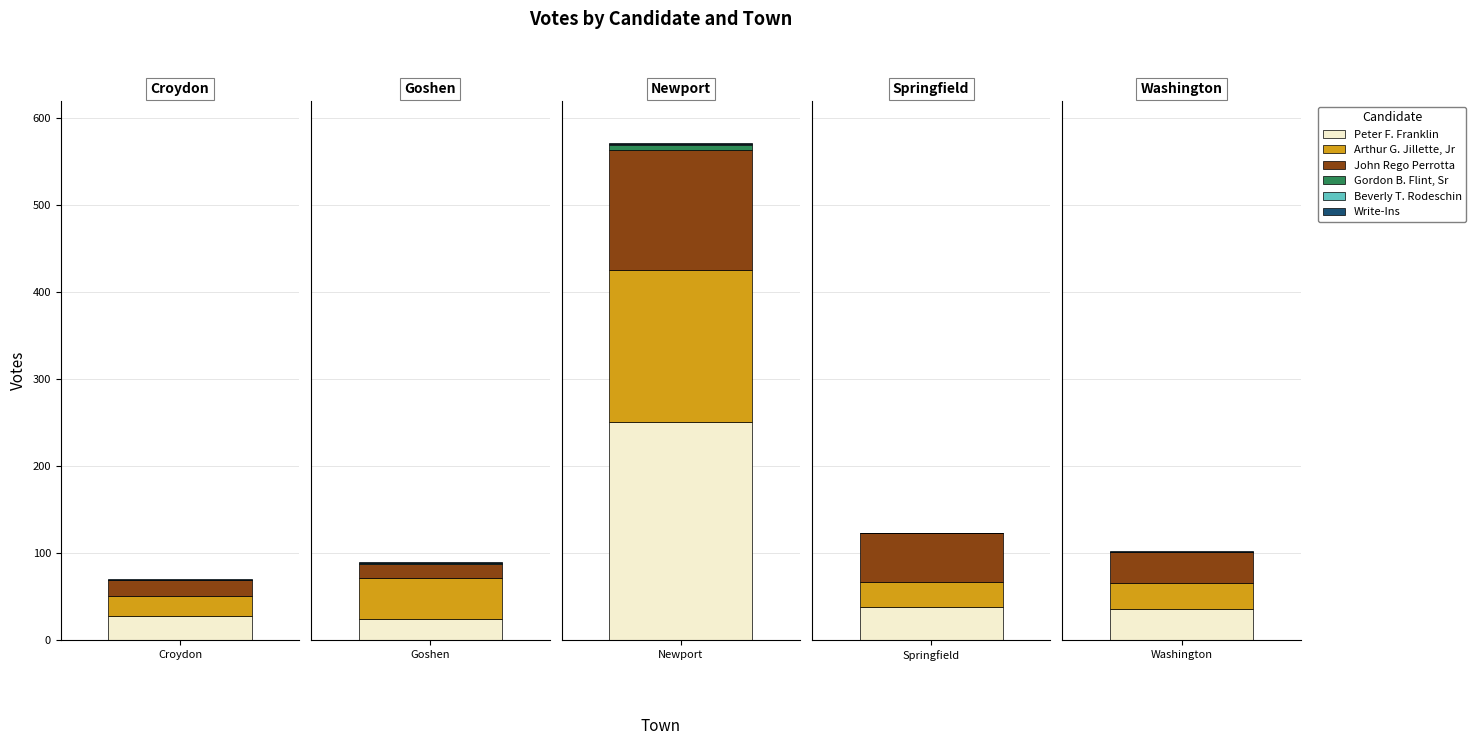

How many bars are there in each group?

6